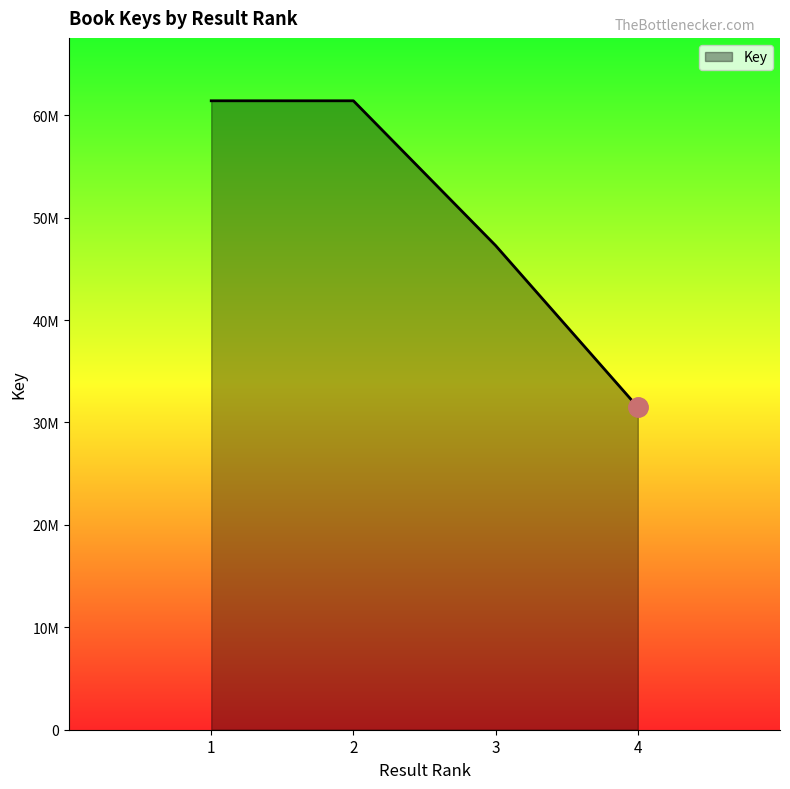

Which label corresponds to the smallest value in the chart?

4